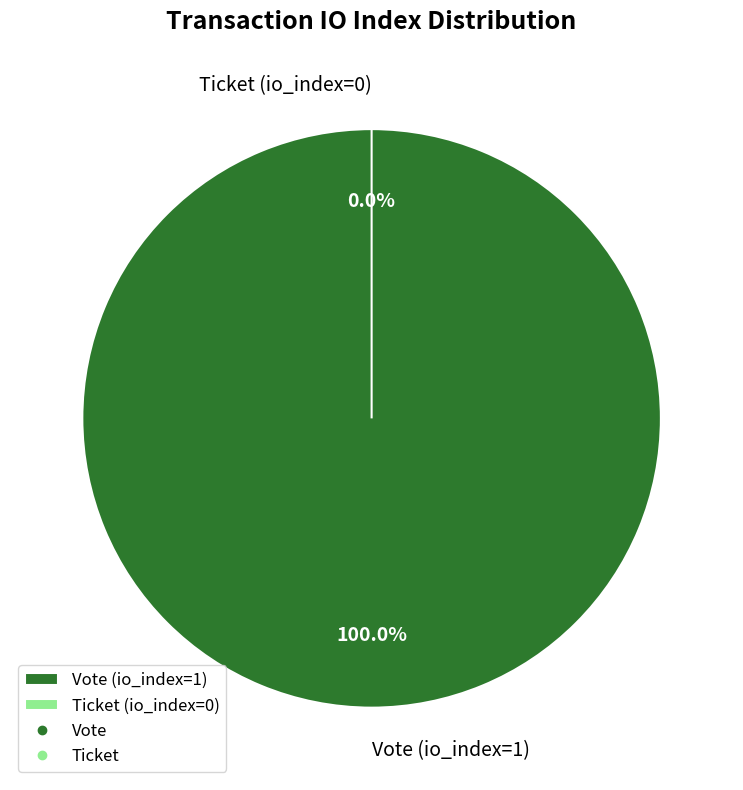

Is there a majority slice in this chart?

Yes